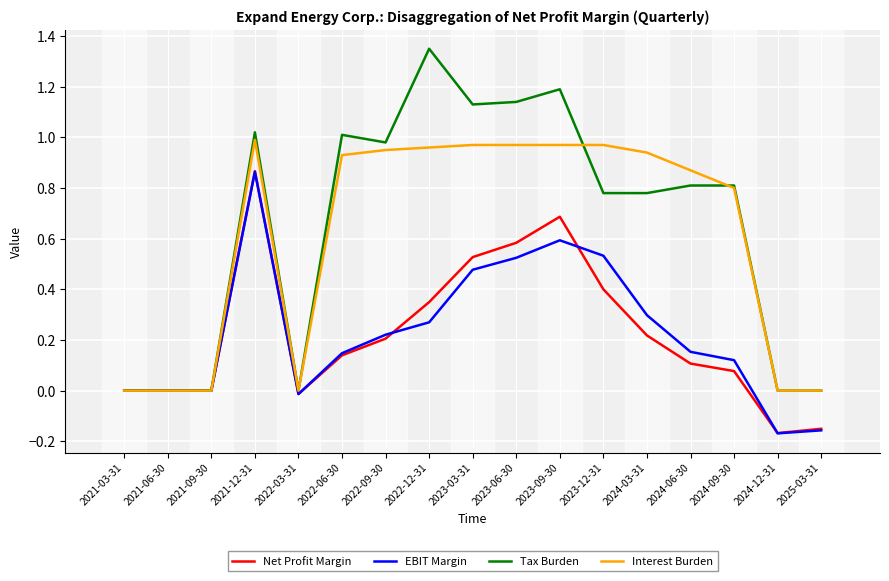

Count the number of categories in the chart.

17